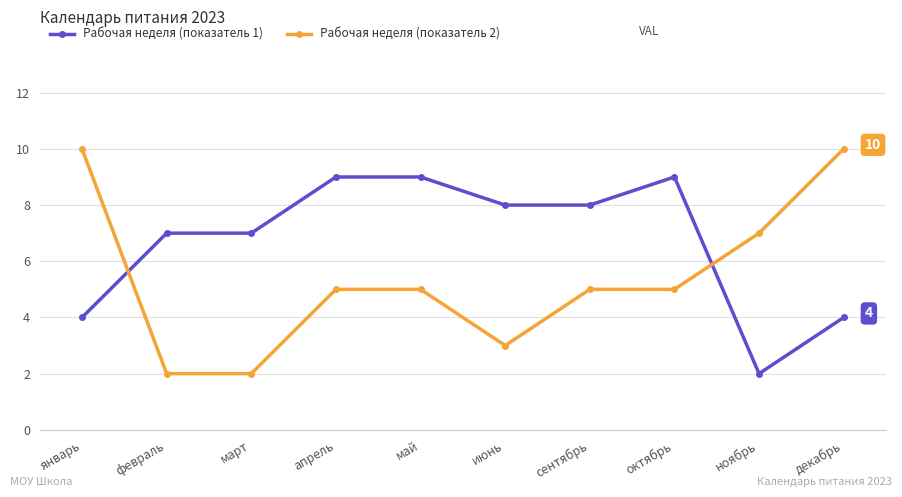

What is the difference between the second highest and second lowest values in the Рабочая неделя (показатель 2) series?

8